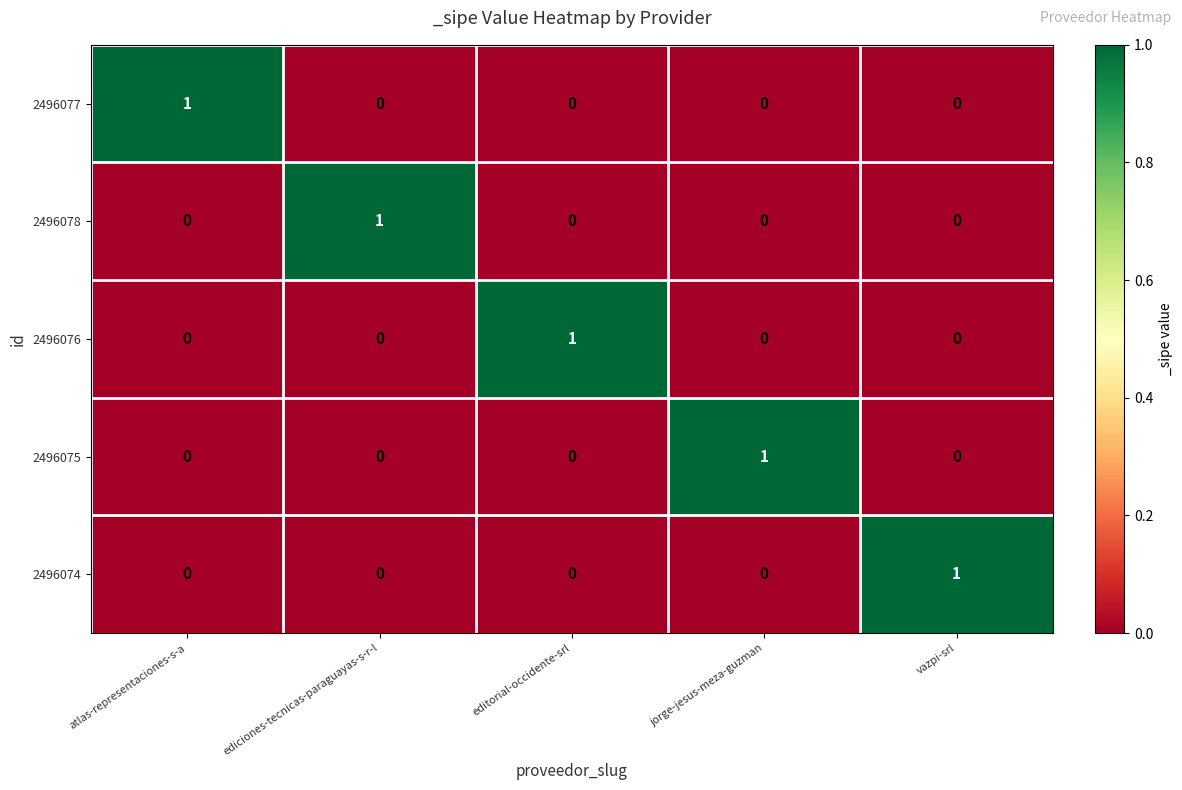

At how many categories does at least one series exceed 0?

5